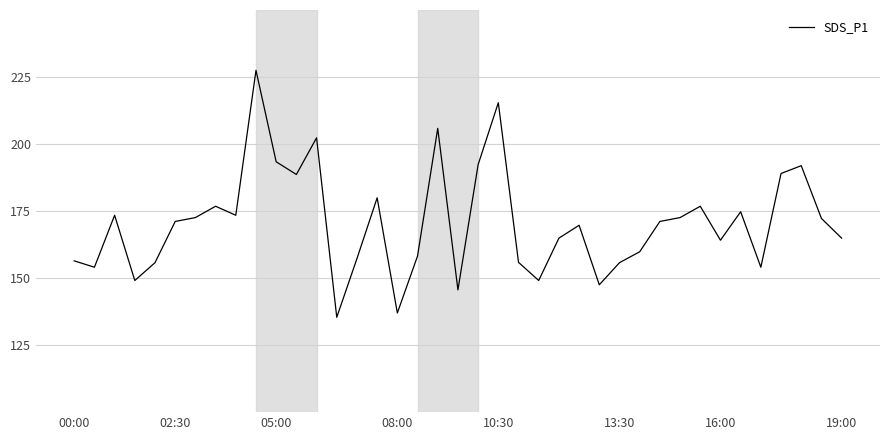

What is the greatest value displayed?

227.5